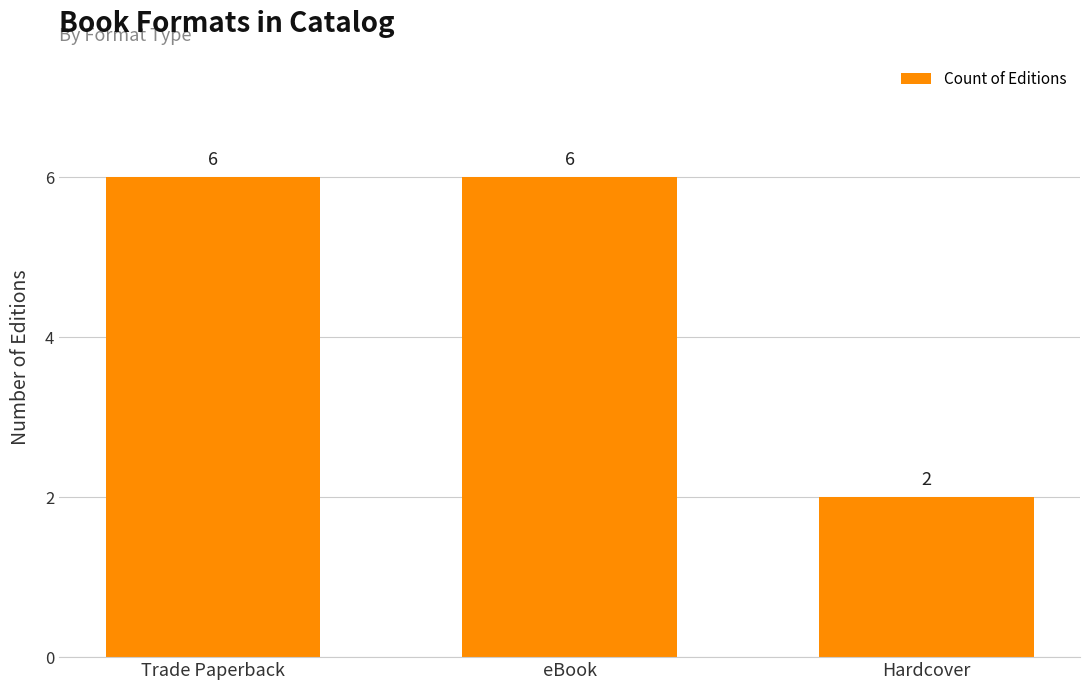

What is the average value?

5